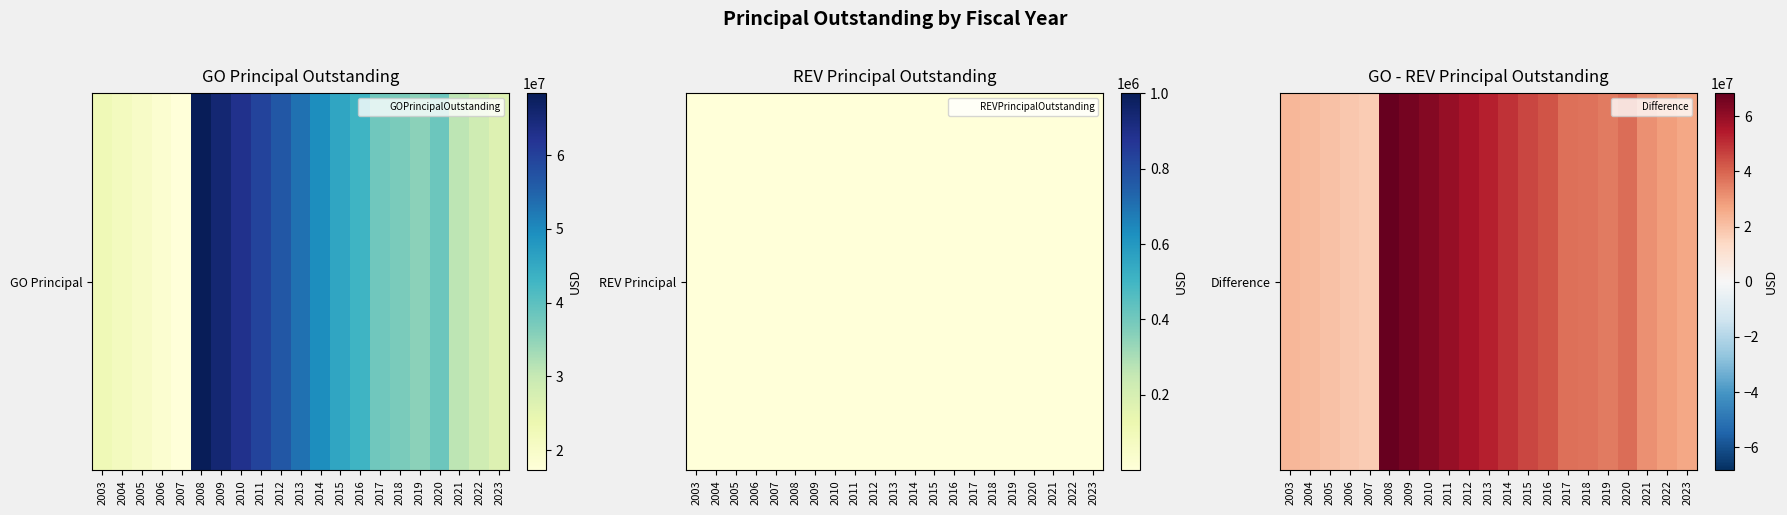

The value at 2017 is 64836039.7. True or false?

False